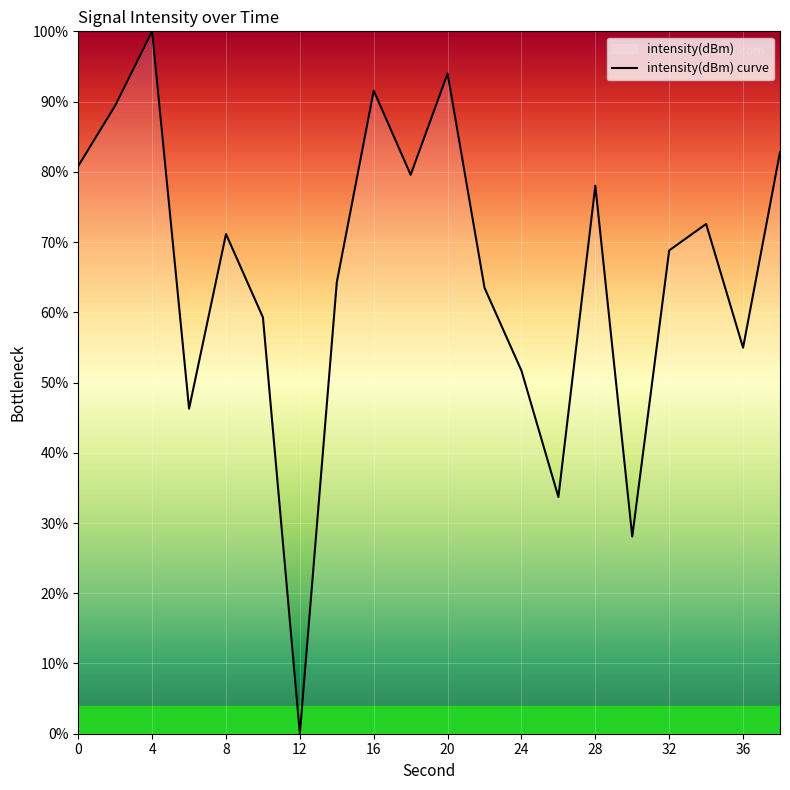

What is the ratio of the value at 28 to the value at 8?

1.1